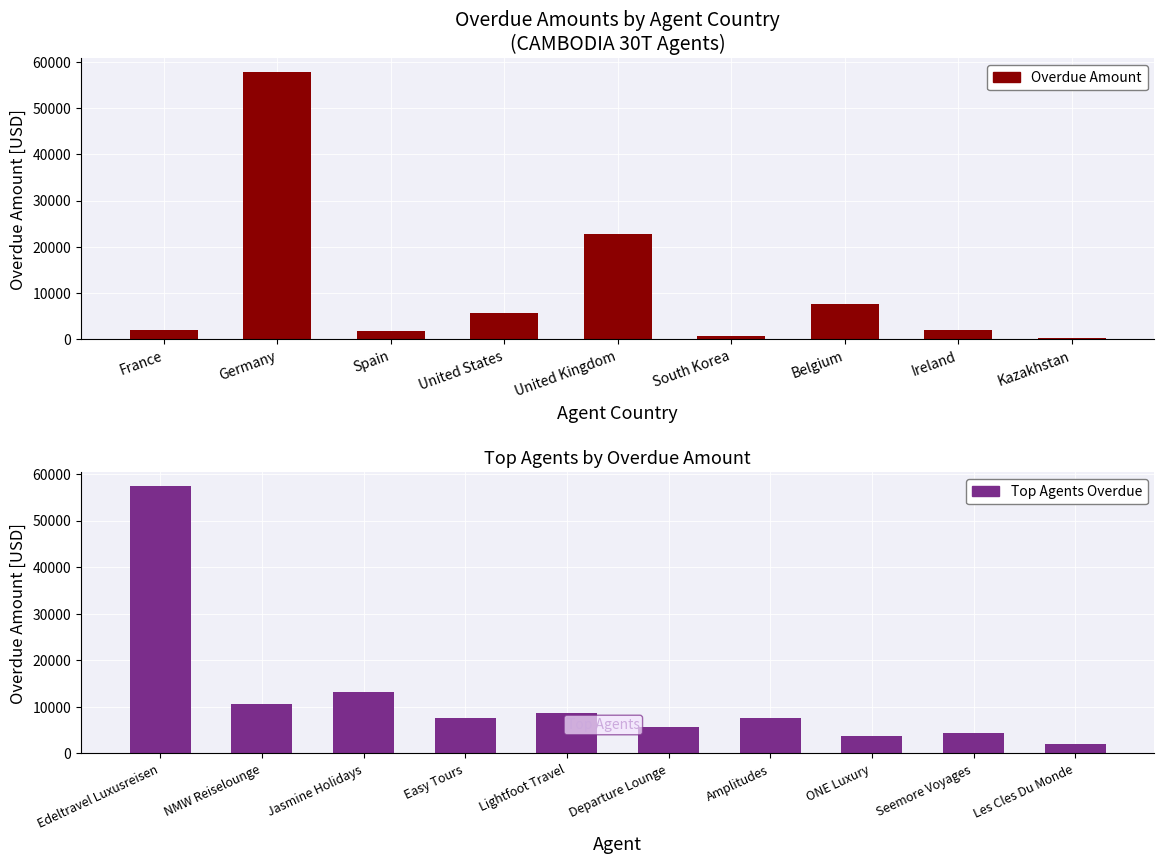

Which label corresponds to the largest value in the chart?

Germany